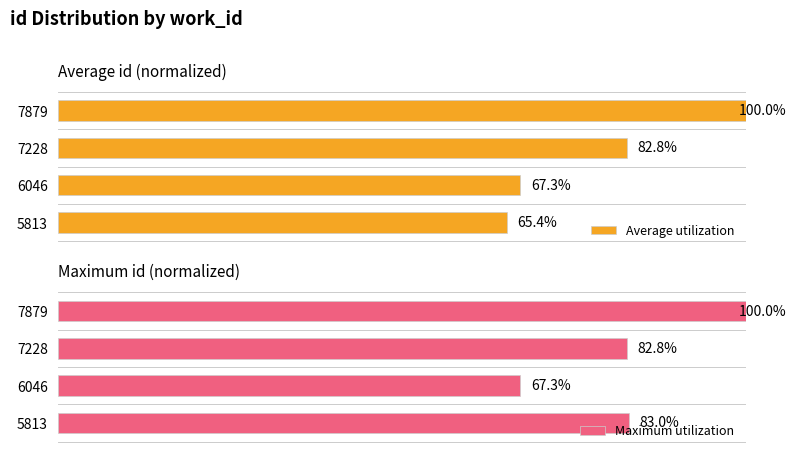

How many categories are shown in the chart?

4